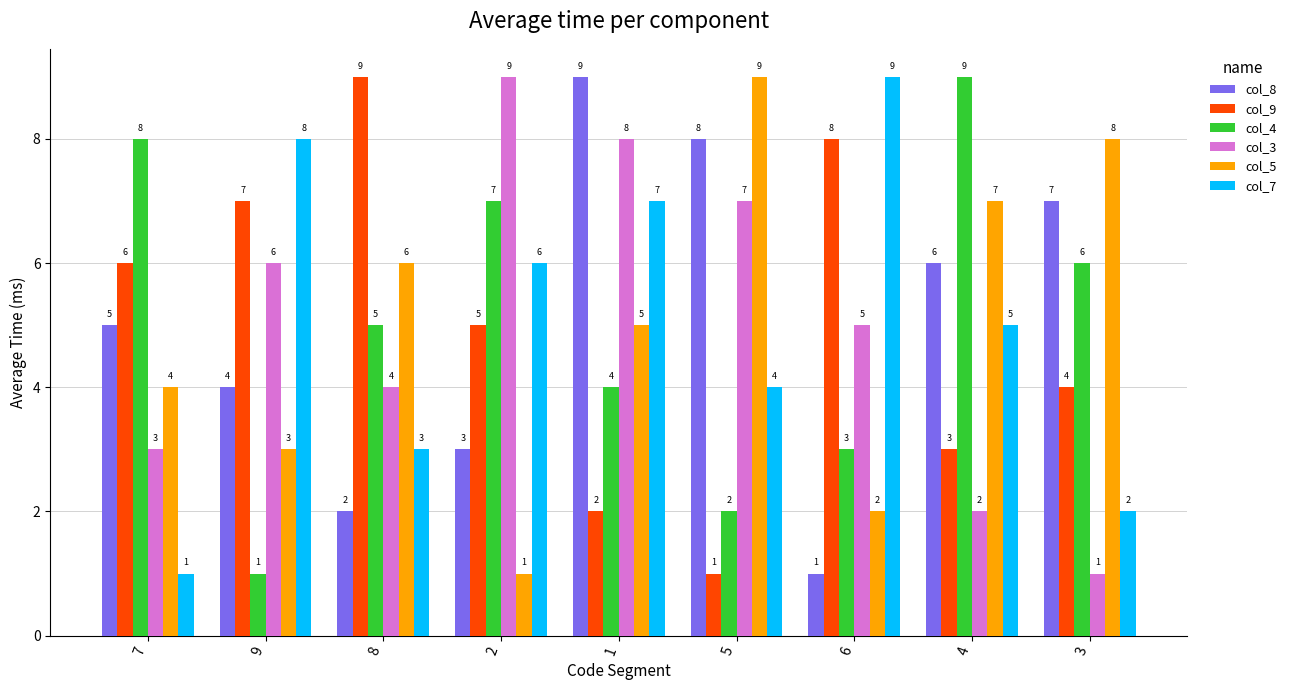

How many col_8 values are between 3 and 7?

5